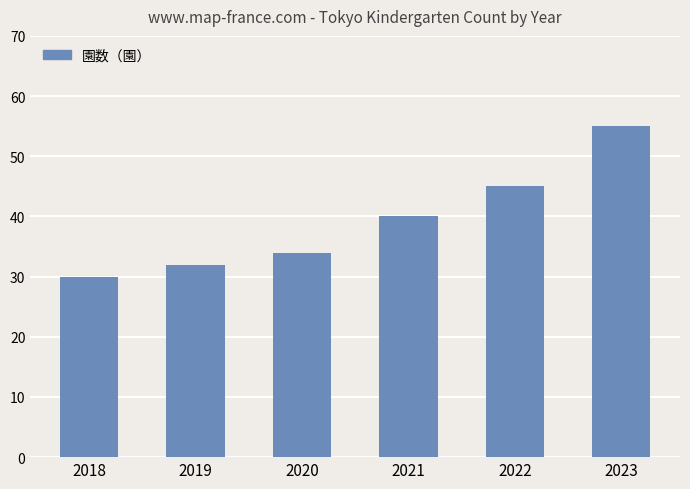

What is the value of the 2nd bar from the left?

32